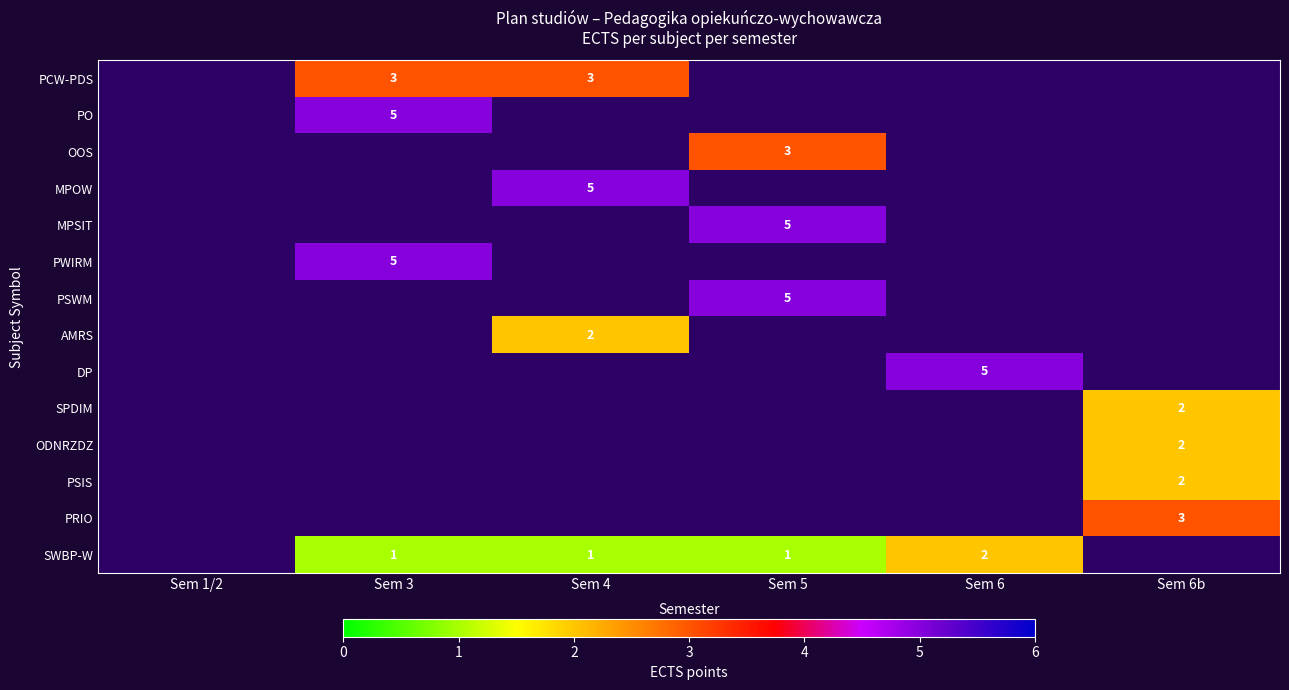

Is it true that SPDIM equals 2 at Sem 6b?

True